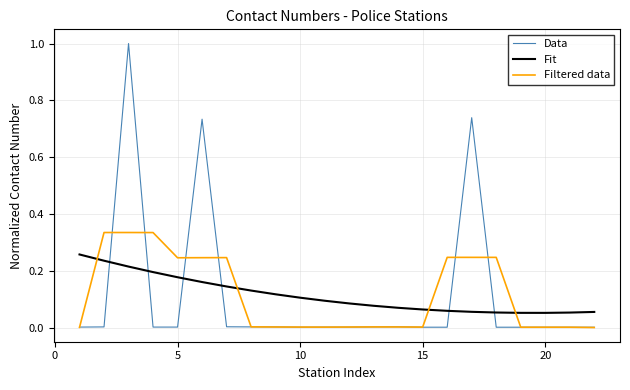

Which series has the largest range (max minus min)?

Data